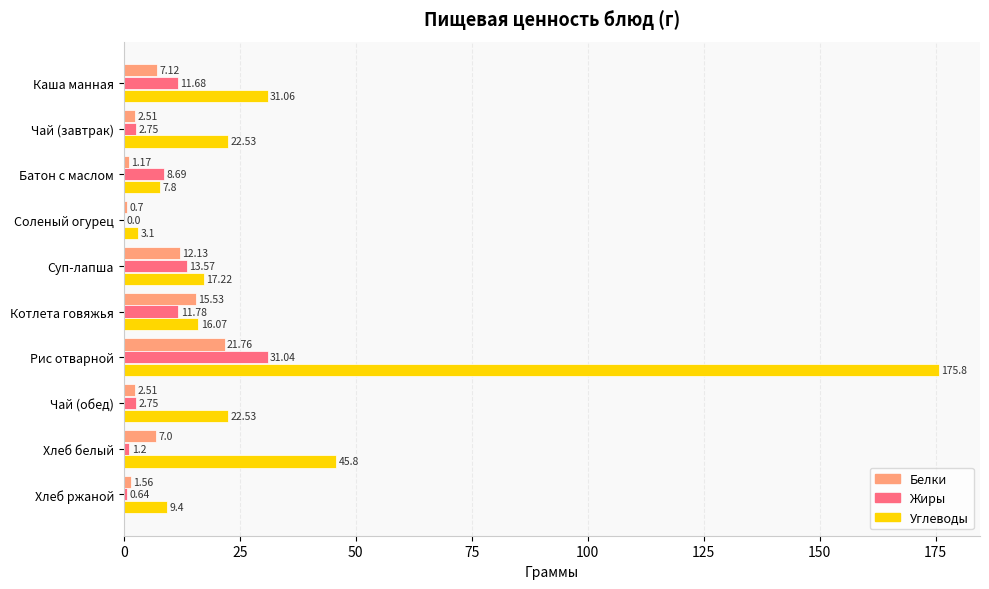

At which label is Углеводы closest to 89?

Хлеб белый